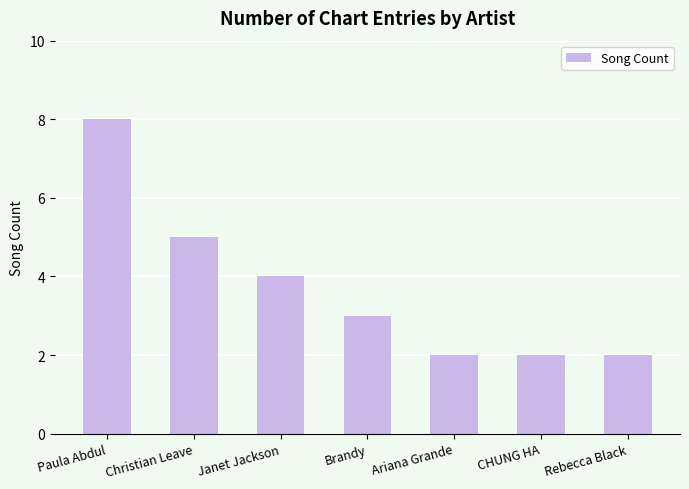

What is the ratio of the value at Christian Leave to the value at Rebecca Black?

2.5